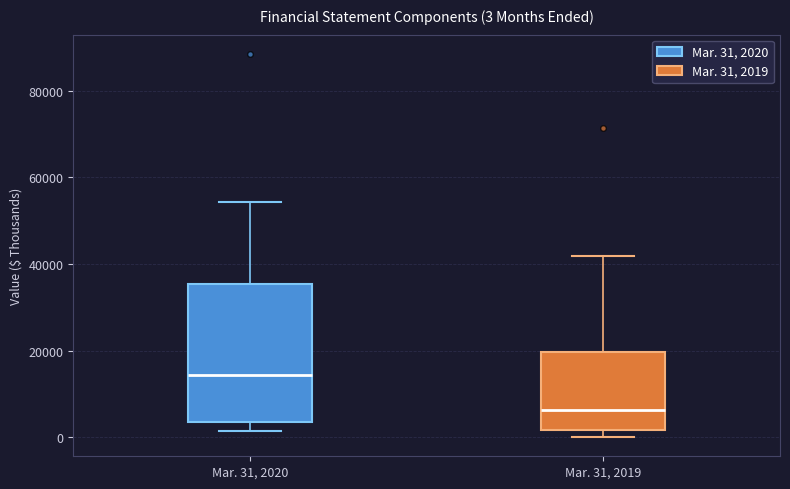

Which box is the tallest, from its lower edge to its upper edge?

Mar. 31, 2020